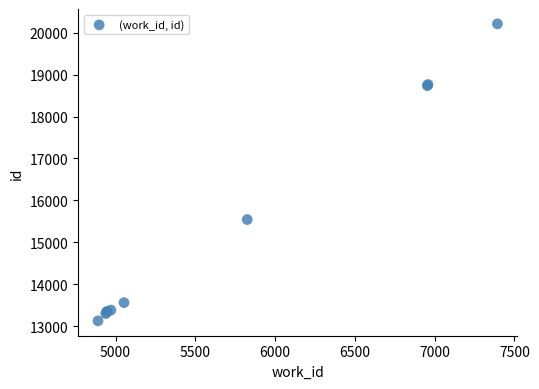

What Y value in the scatter plot is closest to 16668?

15542